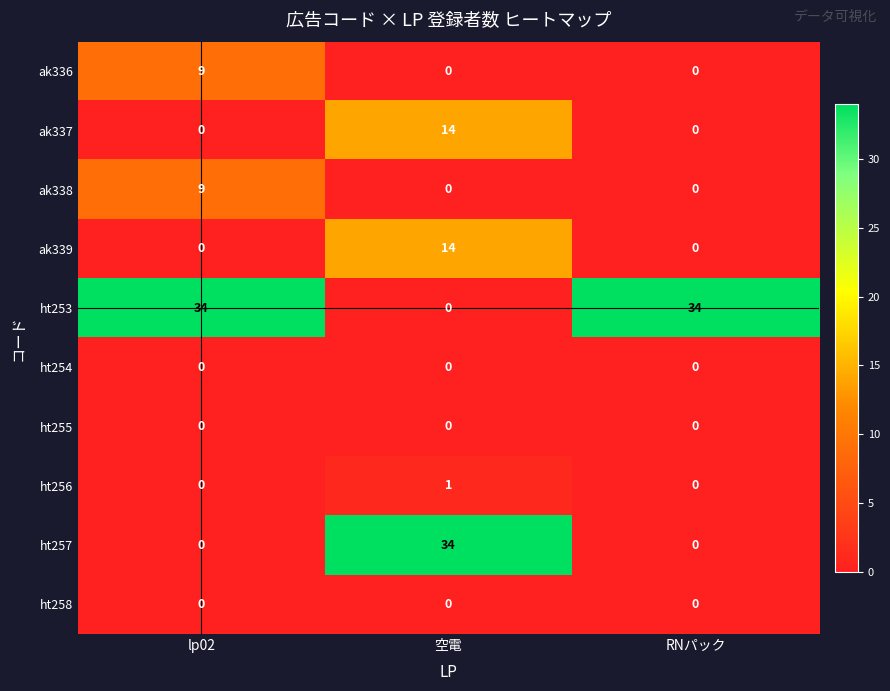

At which category is the sum across all series the highest?

空電